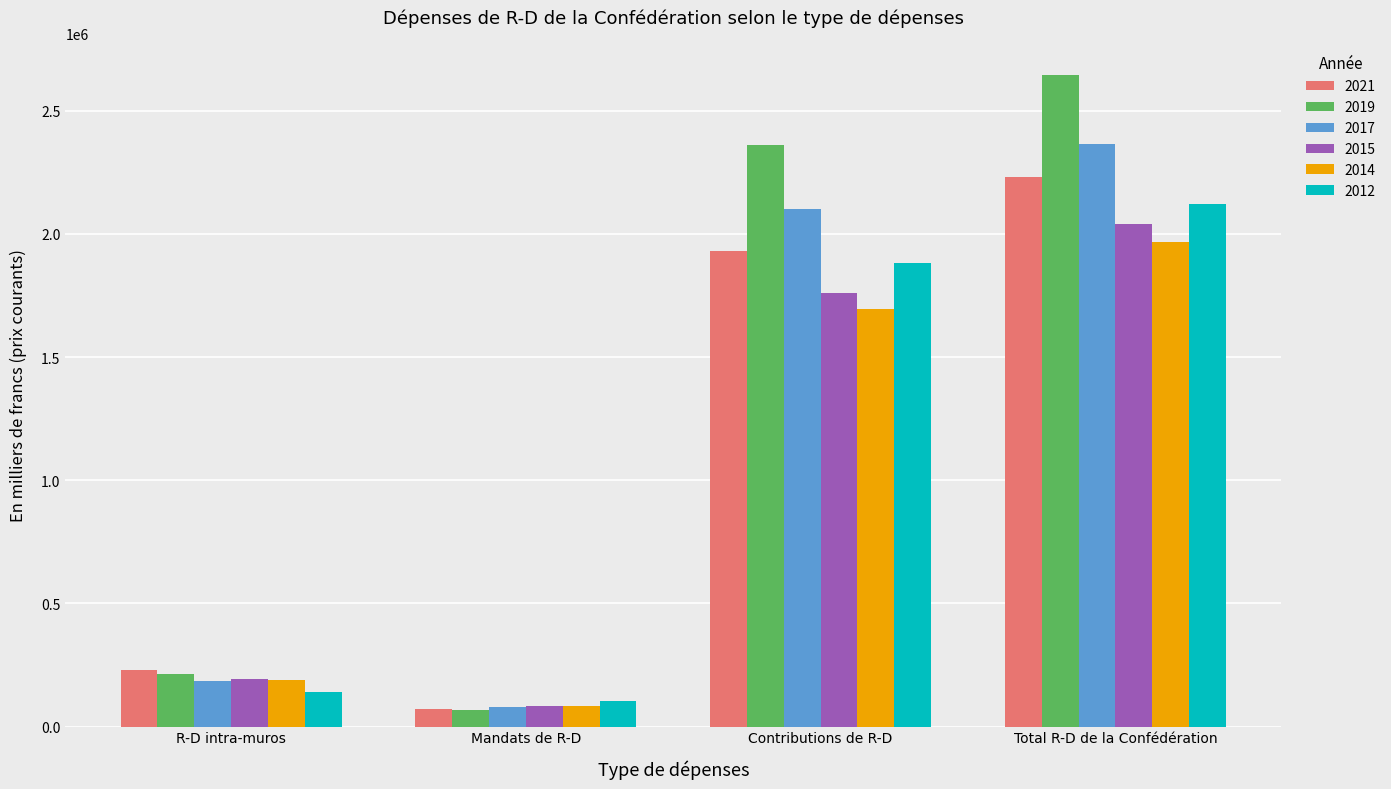

True or false: 2015 has a value of 2447027 at Contributions de R-D.

False